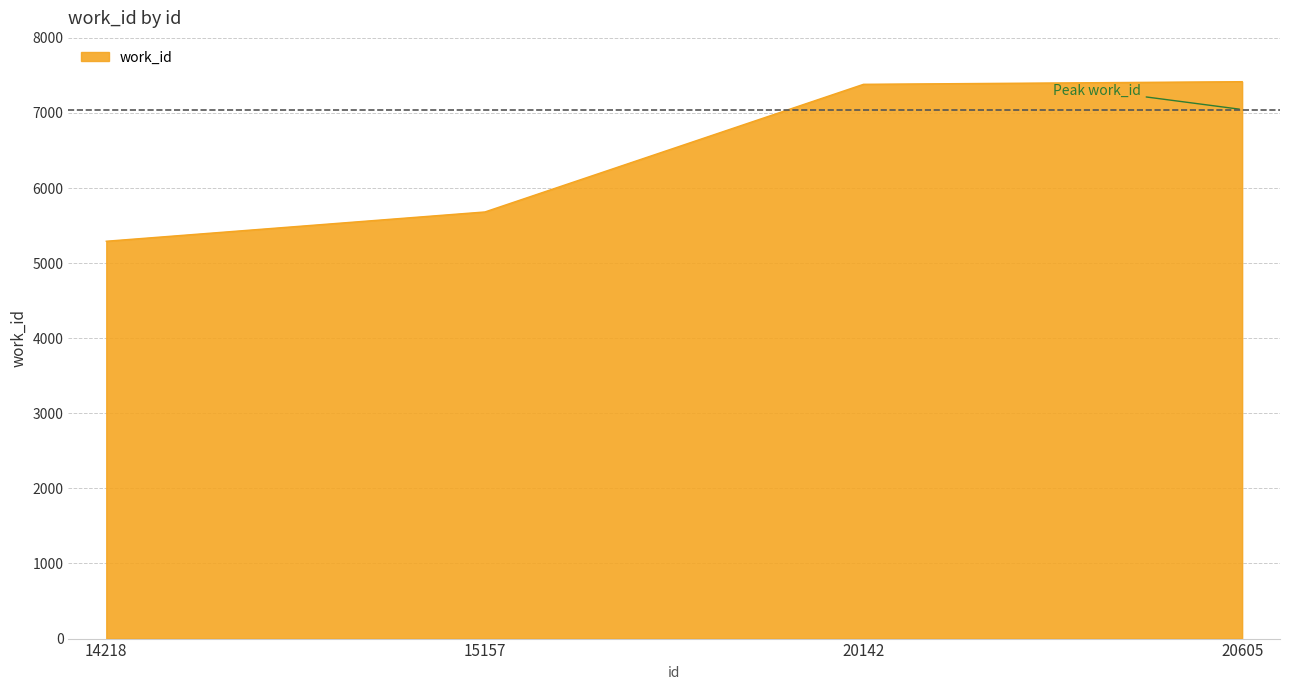

What is the greatest value displayed?

7417